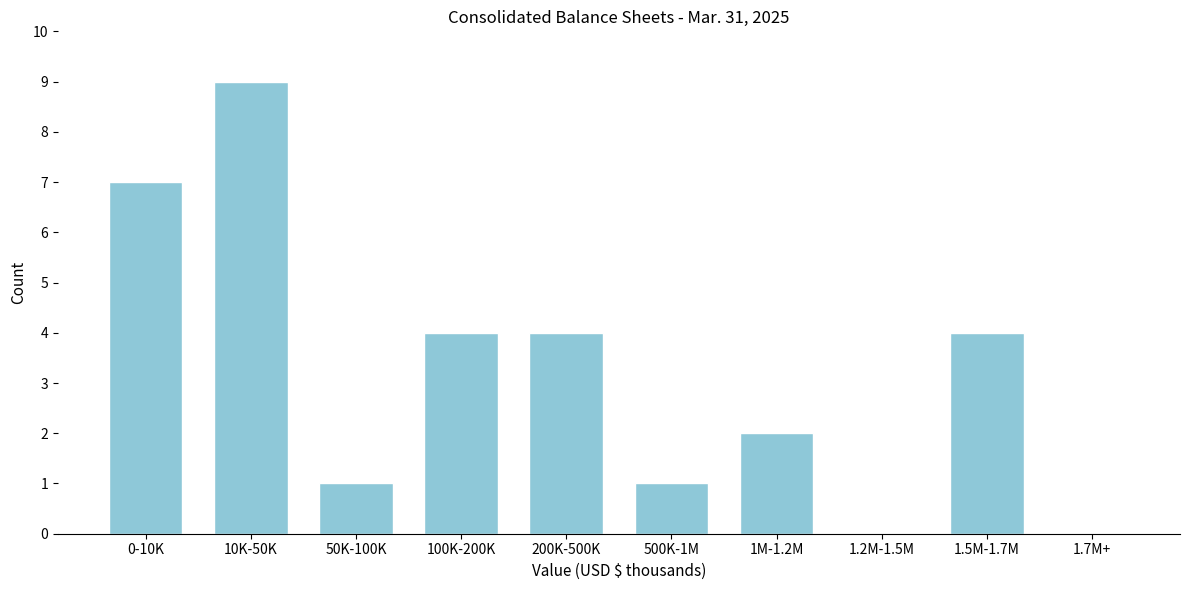

Reading left to right, list all the values displayed in this chart.

0-10K=7	10K-50K=9	50K-100K=1	100K-200K=4	200K-500K=4	500K-1M=1	1M-1.2M=2	1.2M-1.5M=0	1.5M-1.7M=4	1.7M+=0